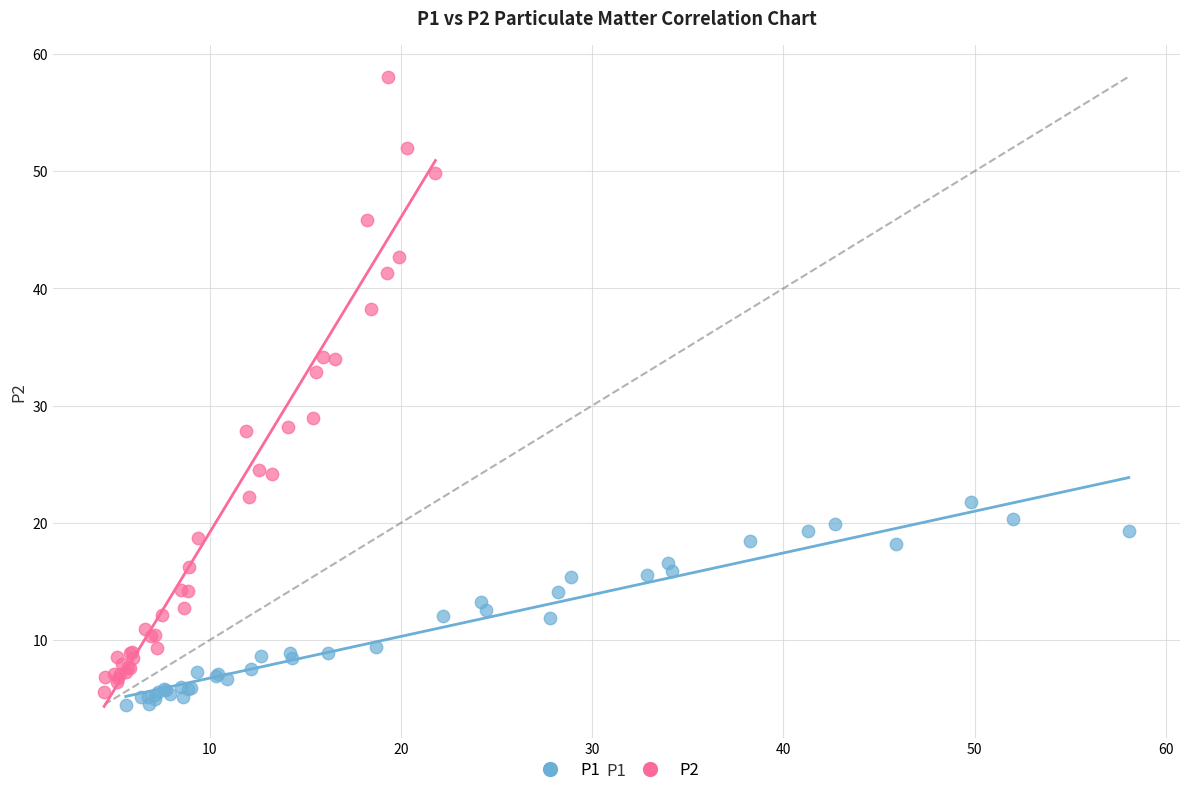

Which series contains the highest Y value?

P2